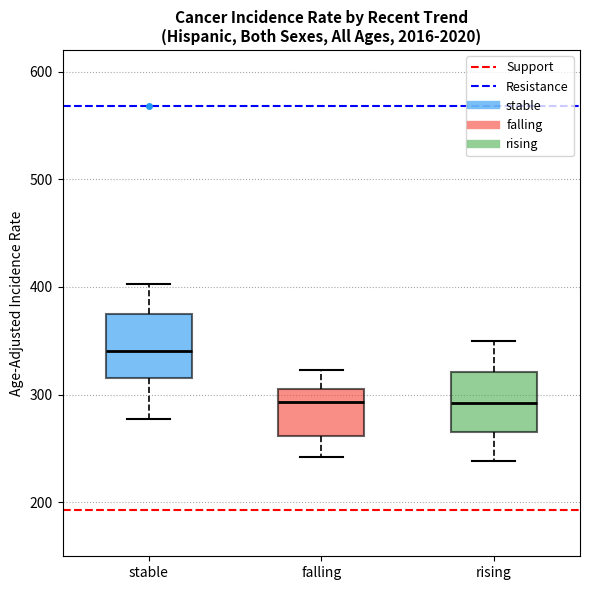

Reading left to right, read every box against the y-axis: the position of its median line, the range the box covers, and the ends of its whiskers. The values are not printed on the chart, so give them approximately, as read against the axis.

stable: median 340, box 320 to 380, whiskers 280 to 400
falling: median 290, box 260 to 310, whiskers 240 to 320
rising: median 290, box 270 to 320, whiskers 240 to 350